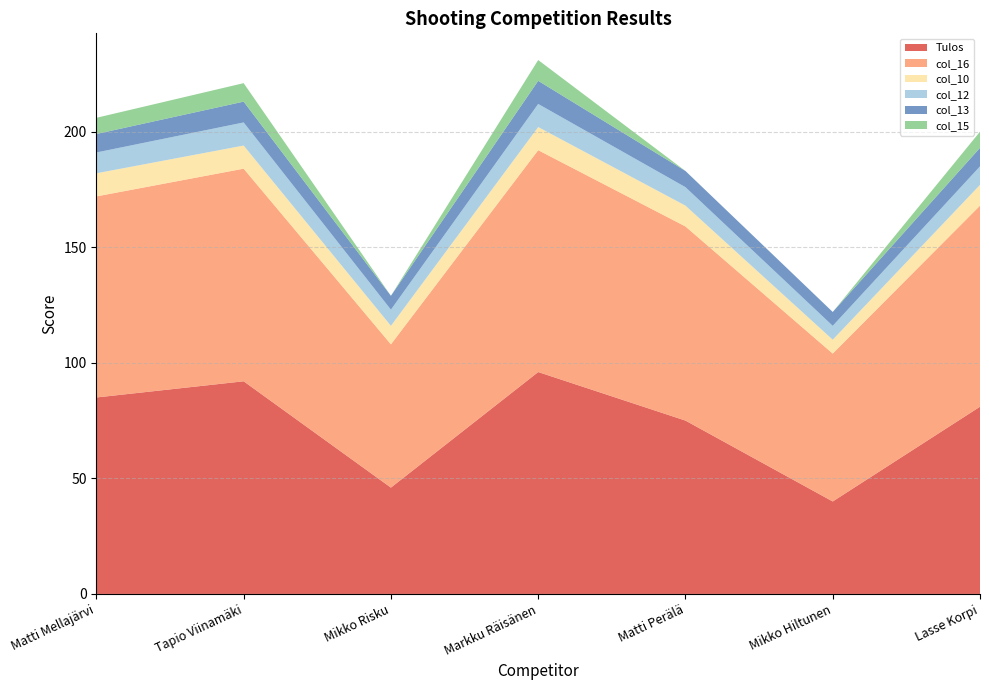

Reading left to right, what are all the values shown in this chart?

Tulos: Matti Mellajärvi=85	Tapio Viinamäki=92	Mikko Risku=46	Markku Räisänen=96	Matti Perälä=75	Mikko Hiltunen=40	Lasse Korpi=81
col_16: Matti Mellajärvi=87	Tapio Viinamäki=92	Mikko Risku=62	Markku Räisänen=96	Matti Perälä=84	Mikko Hiltunen=64	Lasse Korpi=87
col_10: Matti Mellajärvi=10	Tapio Viinamäki=10	Mikko Risku=8	Markku Räisänen=10	Matti Perälä=9	Mikko Hiltunen=6	Lasse Korpi=9
col_12: Matti Mellajärvi=9	Tapio Viinamäki=10	Mikko Risku=7	Markku Räisänen=10	Matti Perälä=8	Mikko Hiltunen=6	Lasse Korpi=8
col_13: Matti Mellajärvi=8	Tapio Viinamäki=9	Mikko Risku=6	Markku Räisänen=10	Matti Perälä=7	Mikko Hiltunen=6	Lasse Korpi=8
col_15: Matti Mellajärvi=7	Tapio Viinamäki=8	Mikko Risku=0	Markku Räisänen=9	Matti Perälä=0	Mikko Hiltunen=0	Lasse Korpi=7